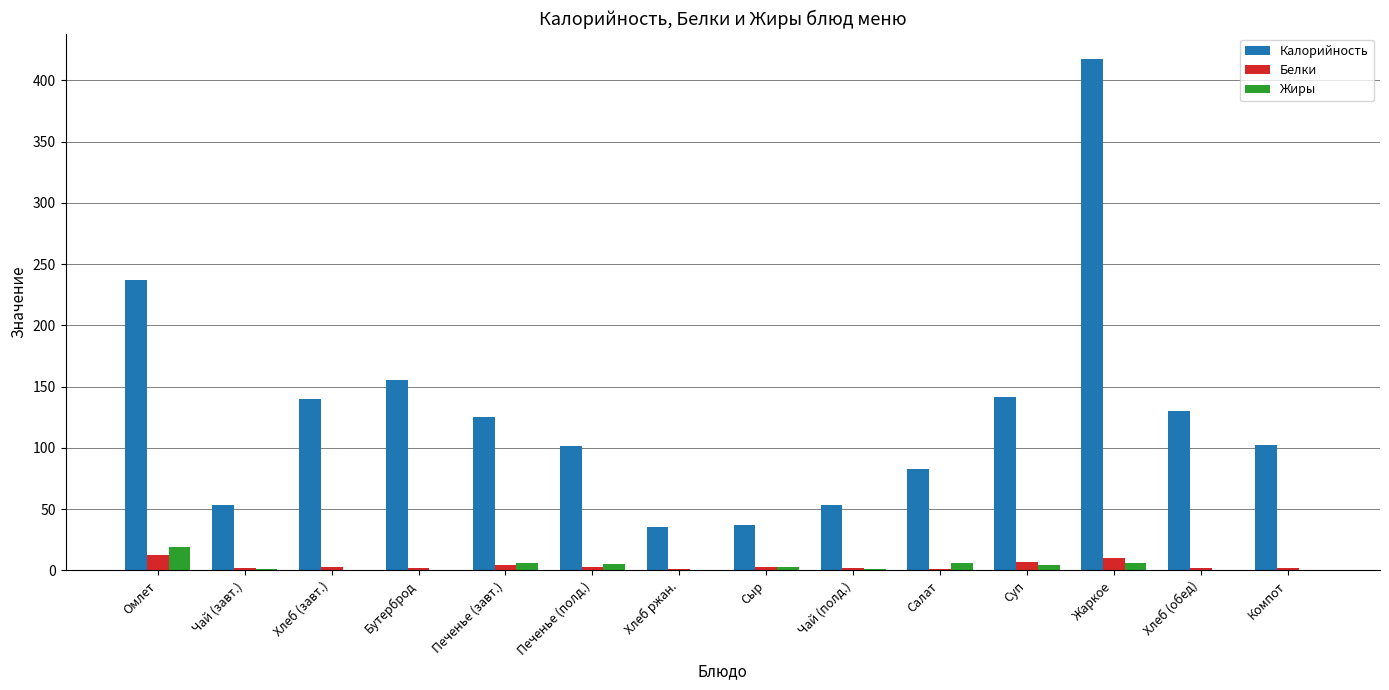

The value of Калорийность at Хлеб (обед) is 226.6. True or false?

False